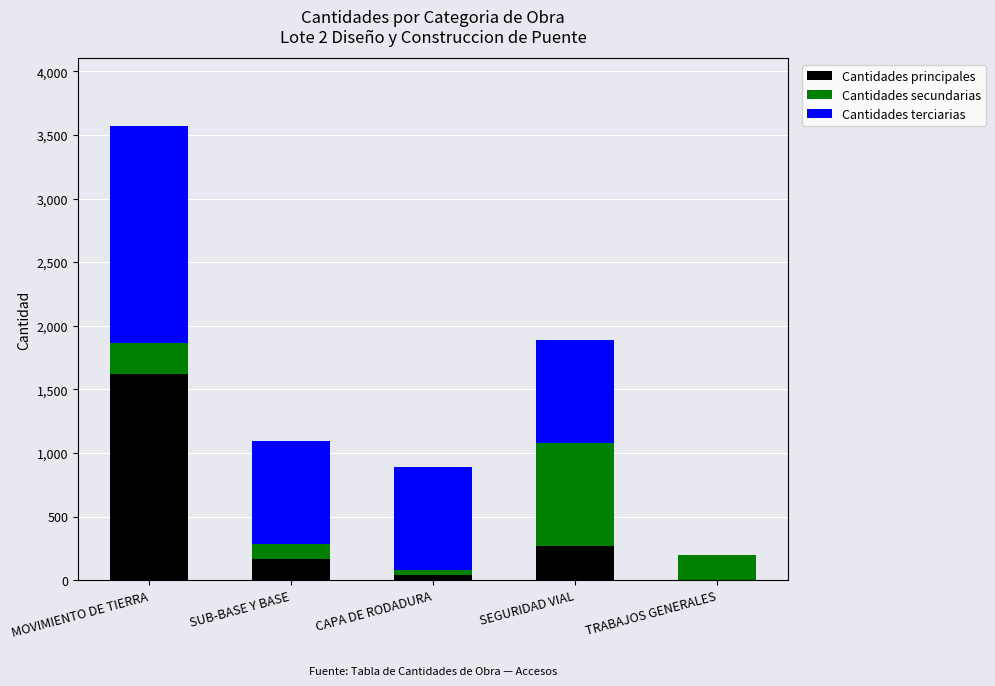

What is the total value across all series at TRABAJOS GENERALES?

201.0